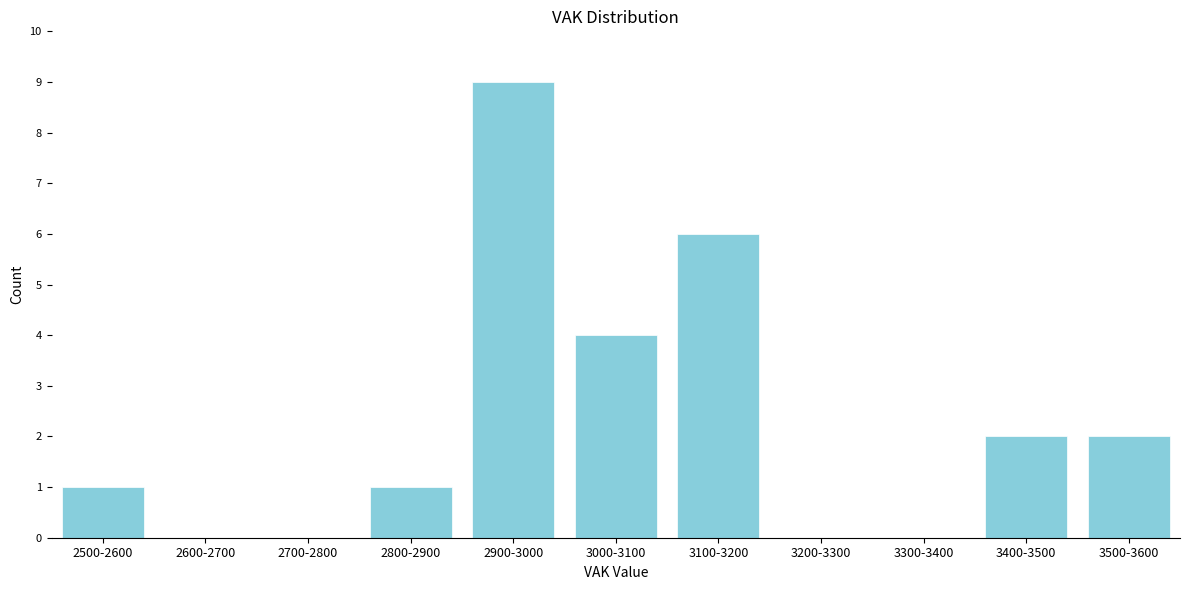

Reading left to right, transcribe all the data shown in this chart.

2500-2600=1	2600-2700=0	2700-2800=0	2800-2900=1	2900-3000=9	3000-3100=4	3100-3200=6	3200-3300=0	3300-3400=0	3400-3500=2	3500-3600=2